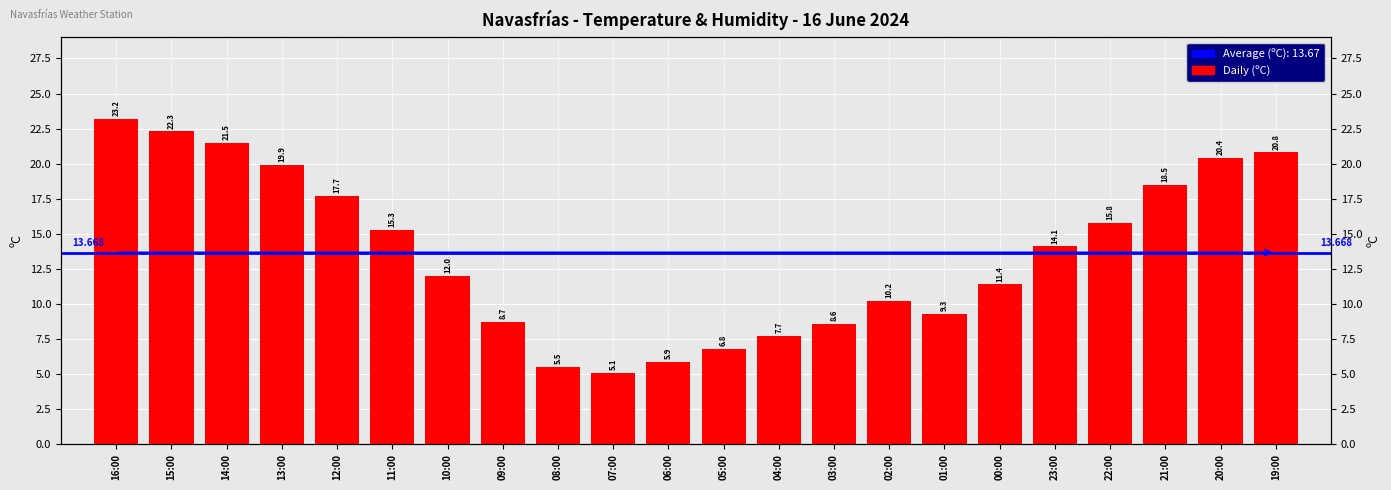

Between 16:00 and 11:00, which is larger?

16:00